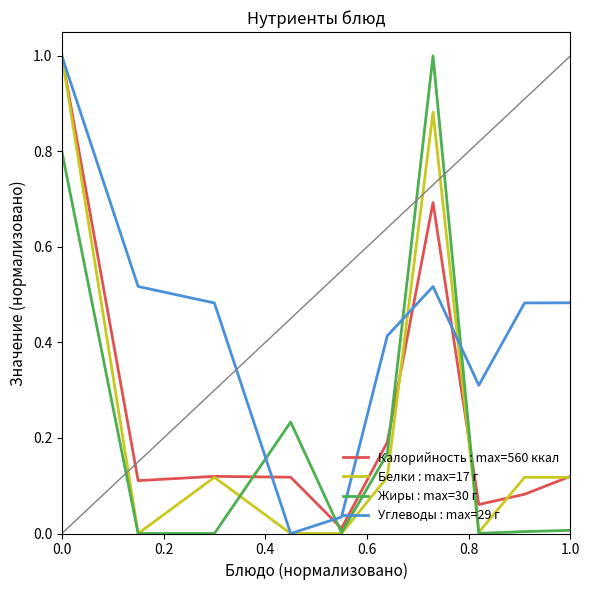

Count the number of categories in the chart.

10